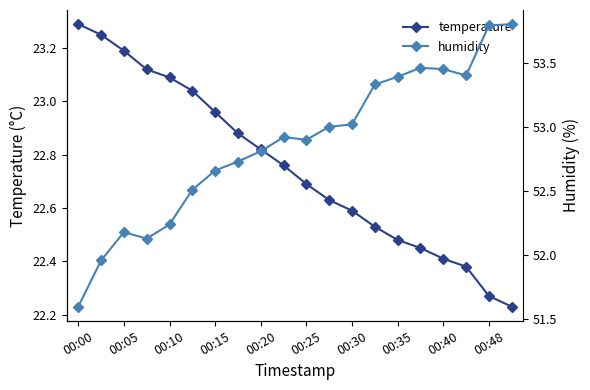

What is the value of the temperature point at the 8th from the left?

22.9